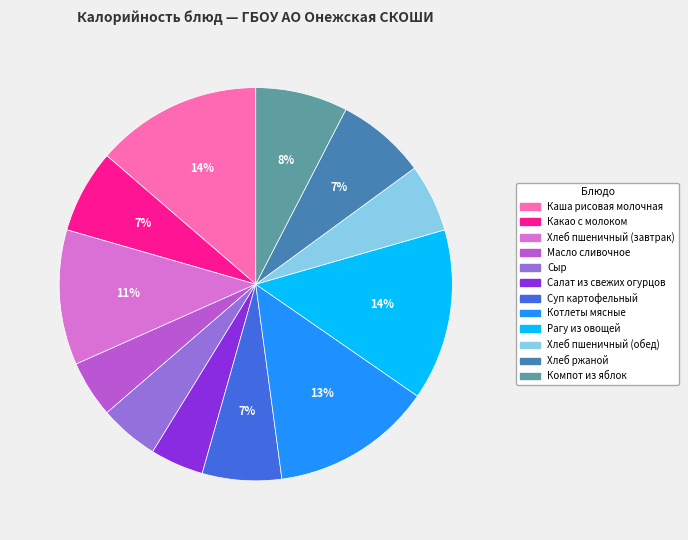

The Котлеты мясные slice represents 13% of the pie. True or false?

True